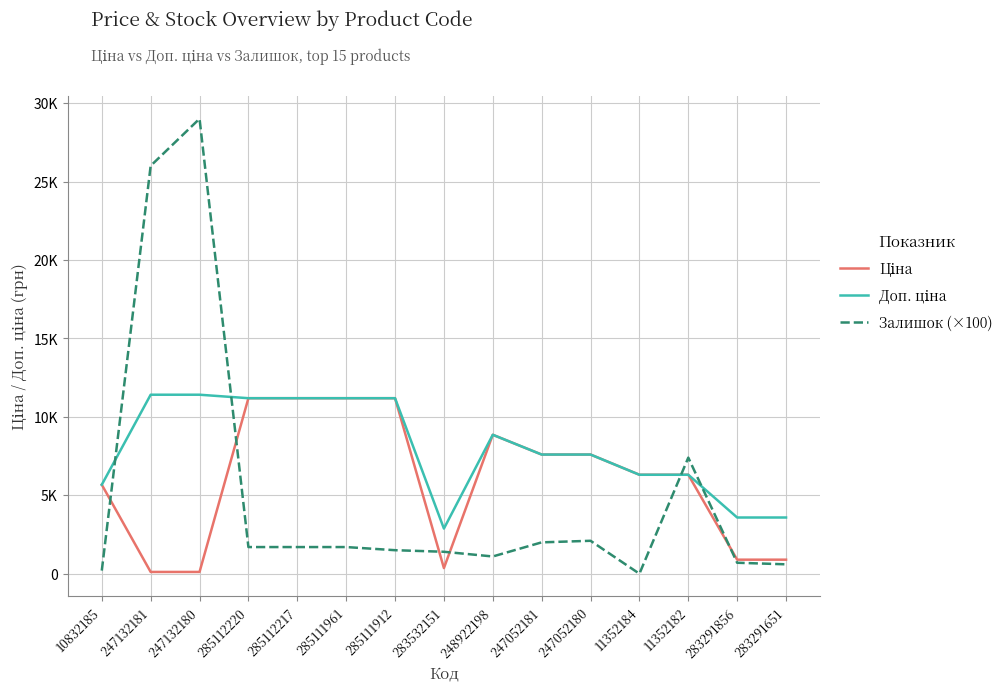

Does the chart display data point markers on the line(s)?

No